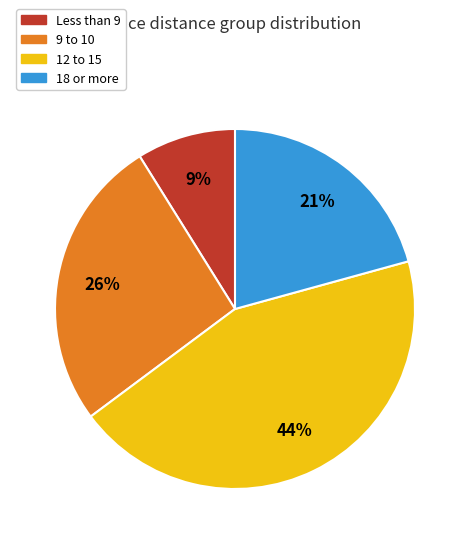

How many slices are in this pie chart?

4